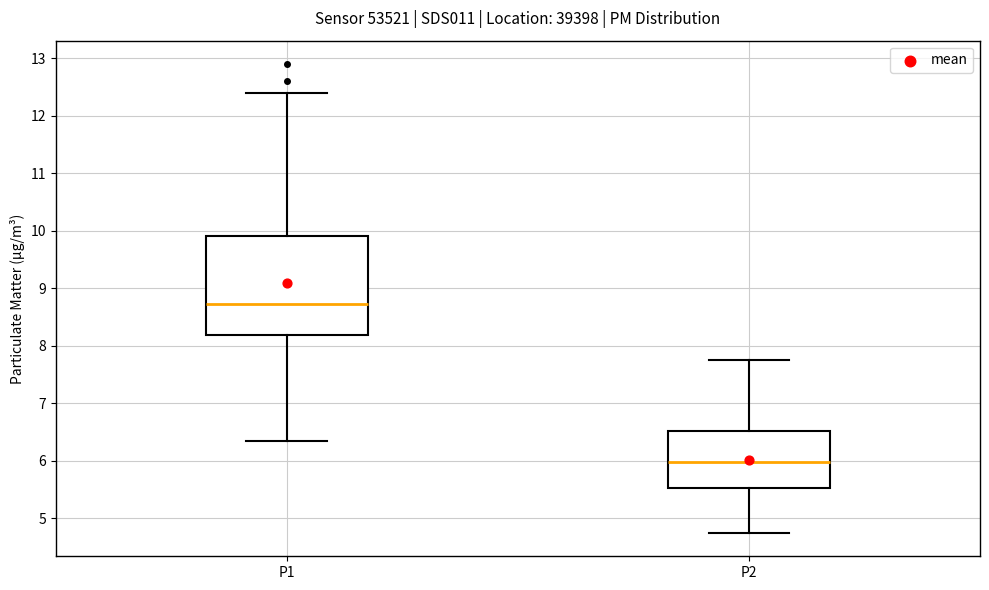

Which box is the tallest, from its lower edge to its upper edge?

P1